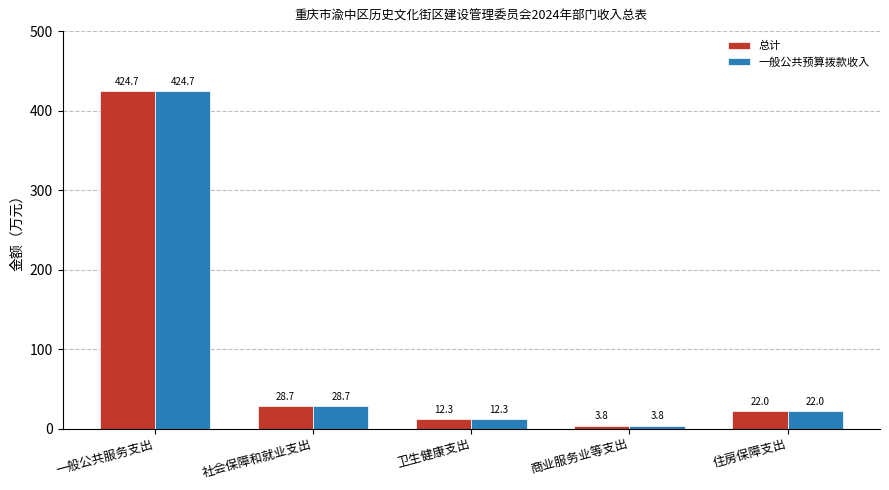

What is the difference between the maximum and minimum values in the 一般公共预算拨款收入 series?

420.9